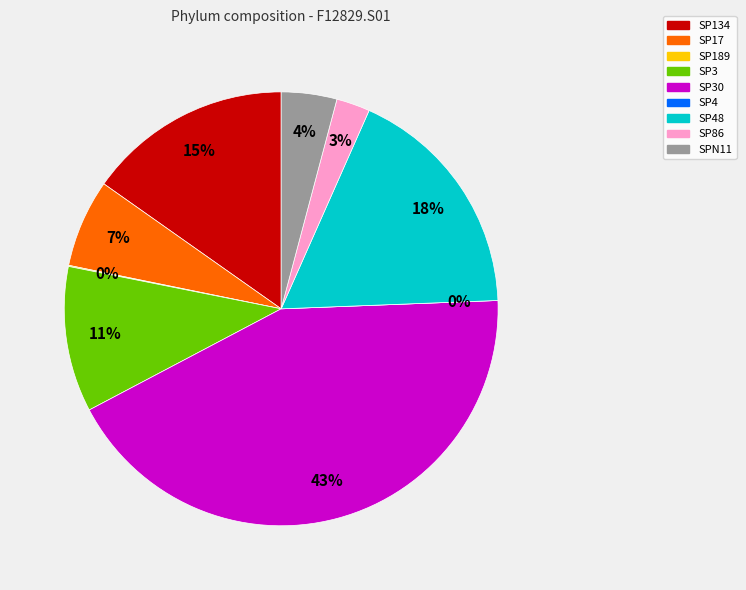

To the nearest percent, what is the average slice percentage?

11%